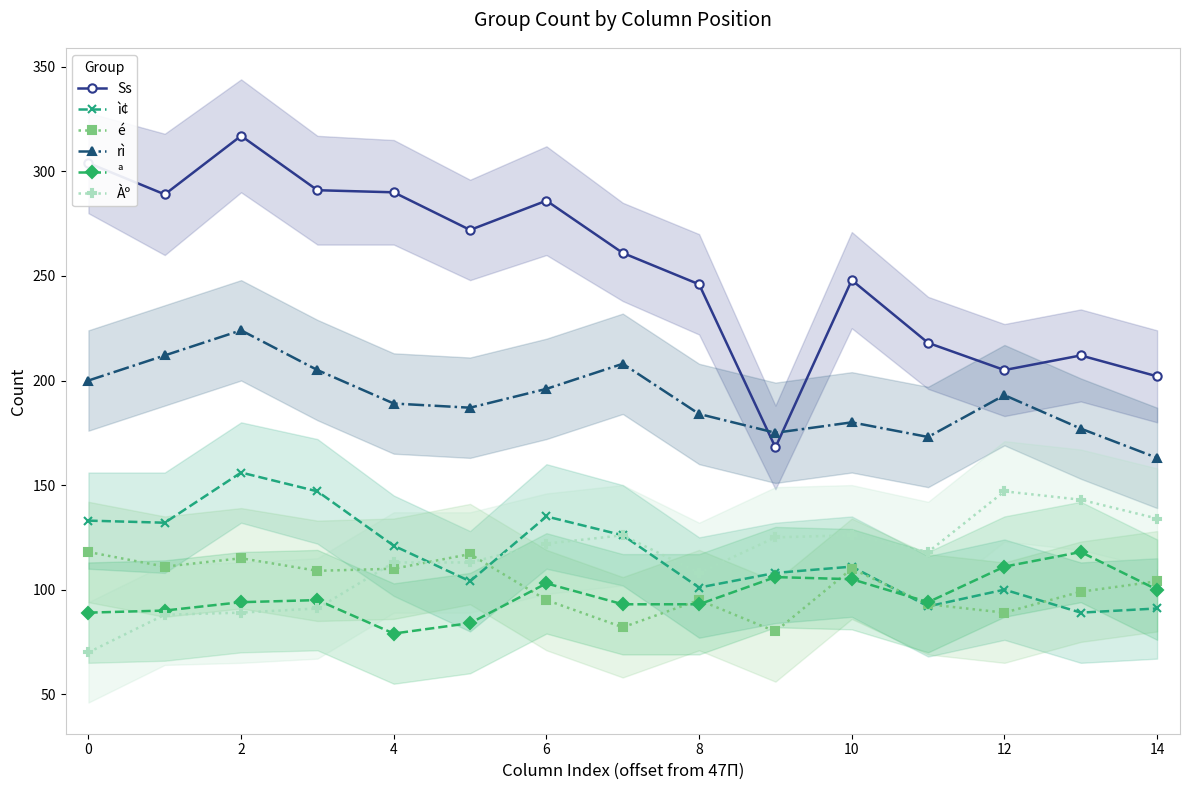

What is the average value of the ª series?

97